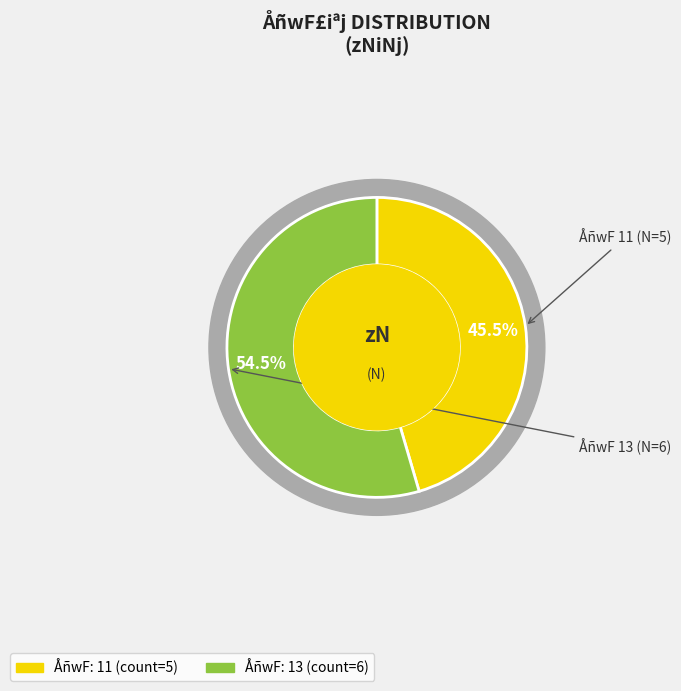

What is the total percentage of 11 and 13?

100.0%